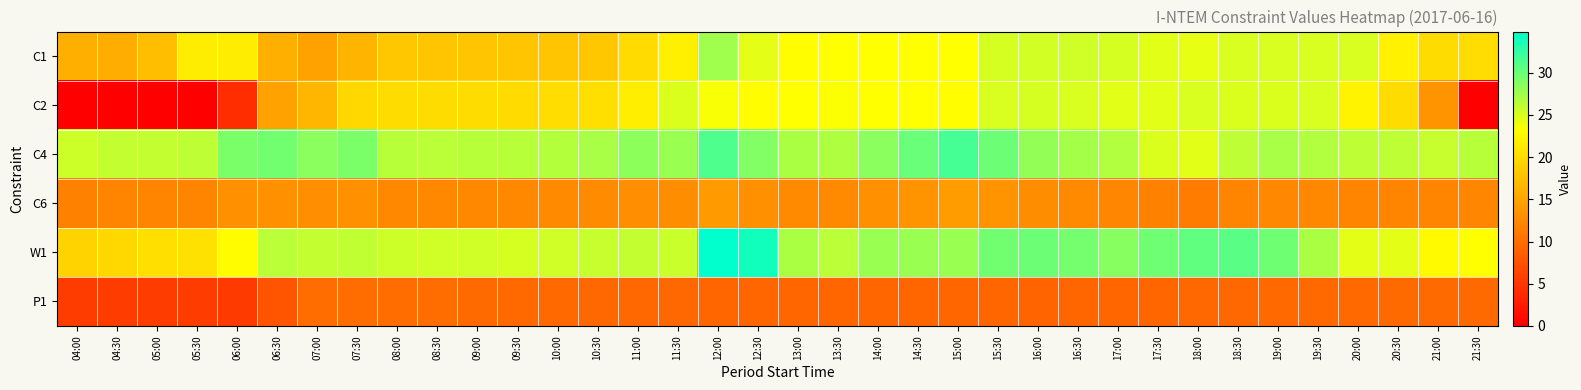

Which category has the highest value across all series?

12:00